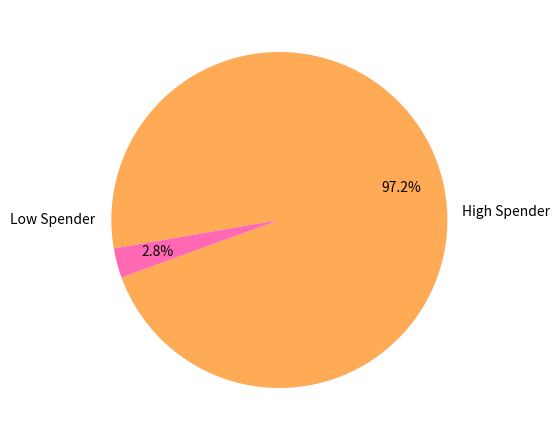

To the nearest percent, what is the difference between the largest and smallest slice percentages?

94%